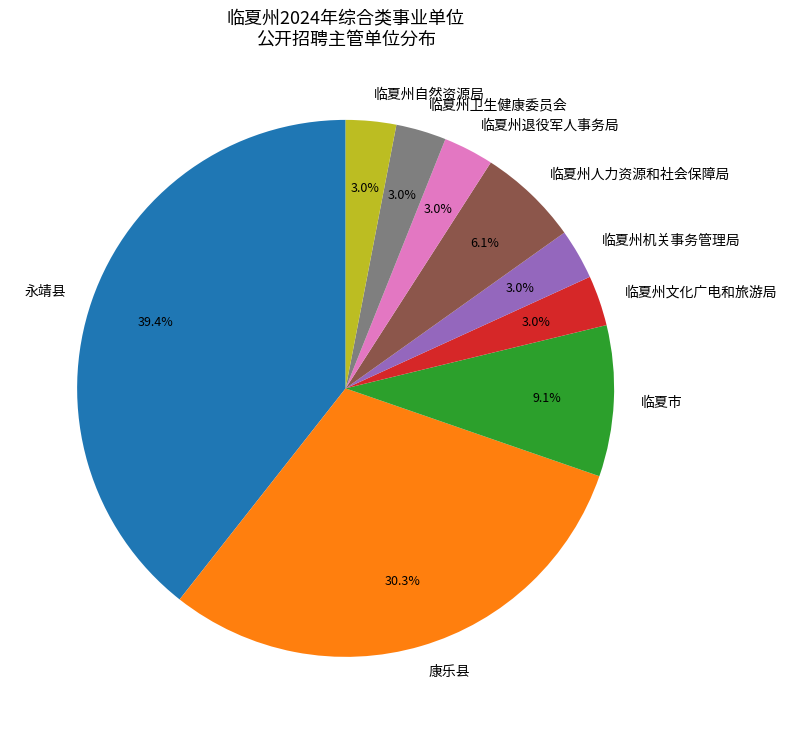

To the nearest percent, what is the average slice percentage?

11%